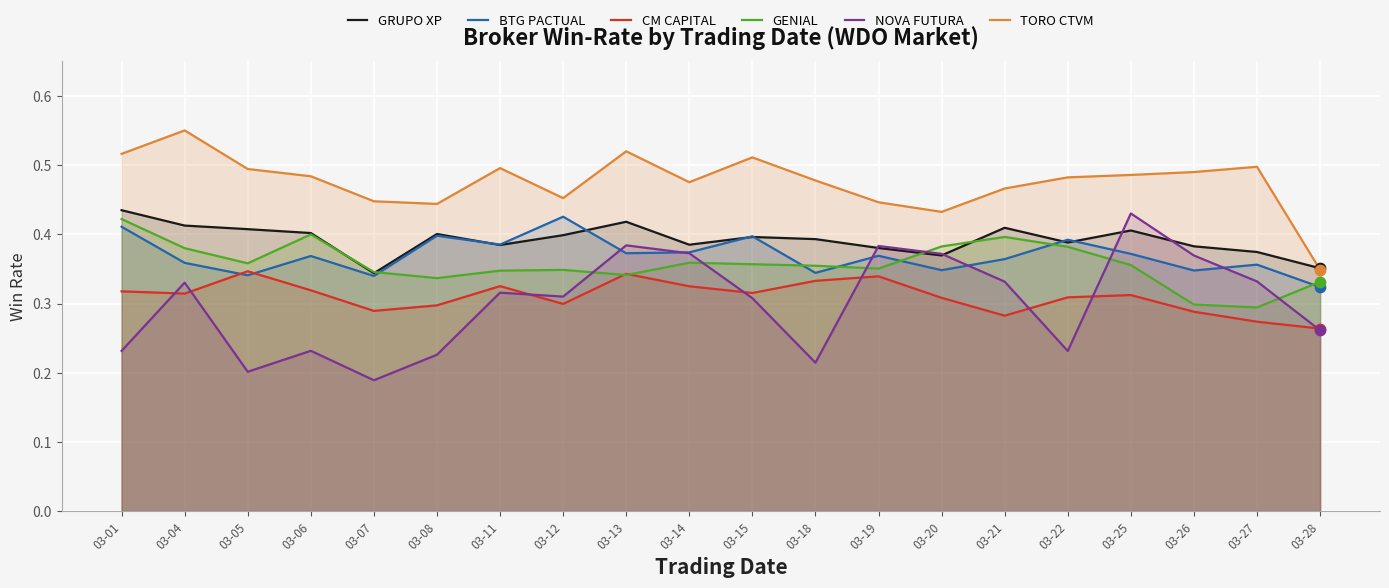

Is the value of GENIAL at 03-11 greater than the value of CM CAPITAL at 03-01?

Yes